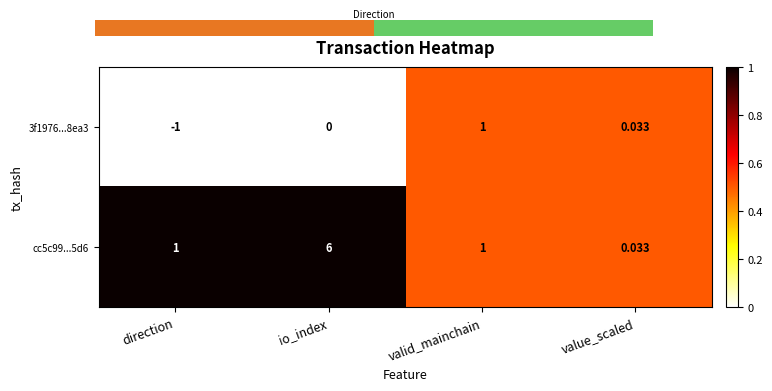

Which category has the lowest value across all series?

direction